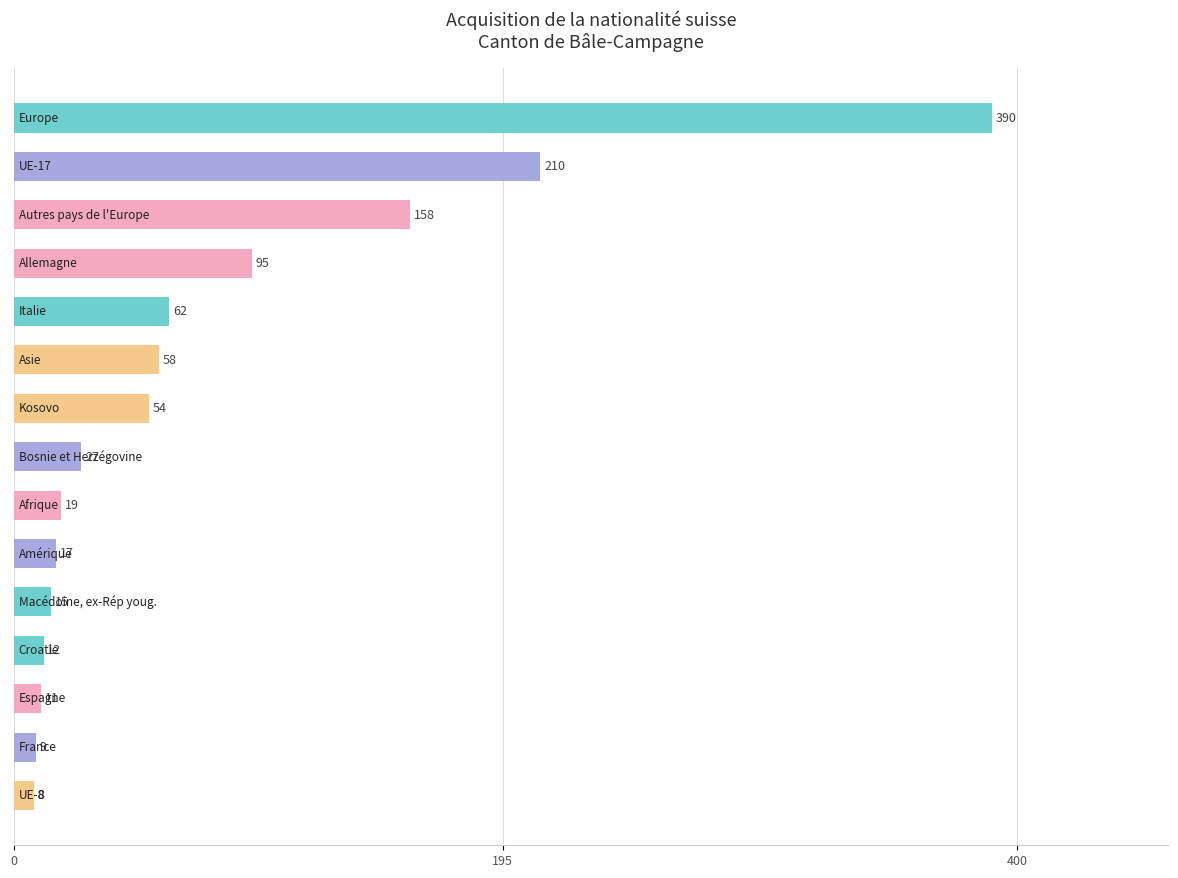

What is the average value?

76